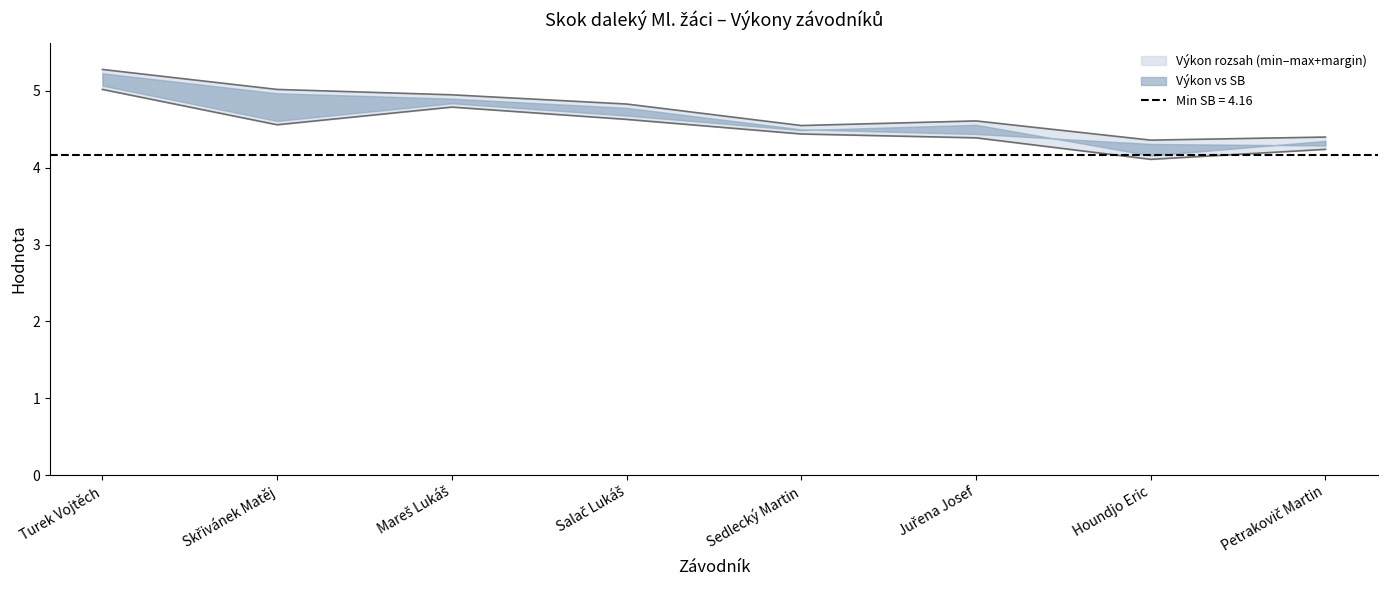

At which label is SB closest to 4?

Houndjo Eric